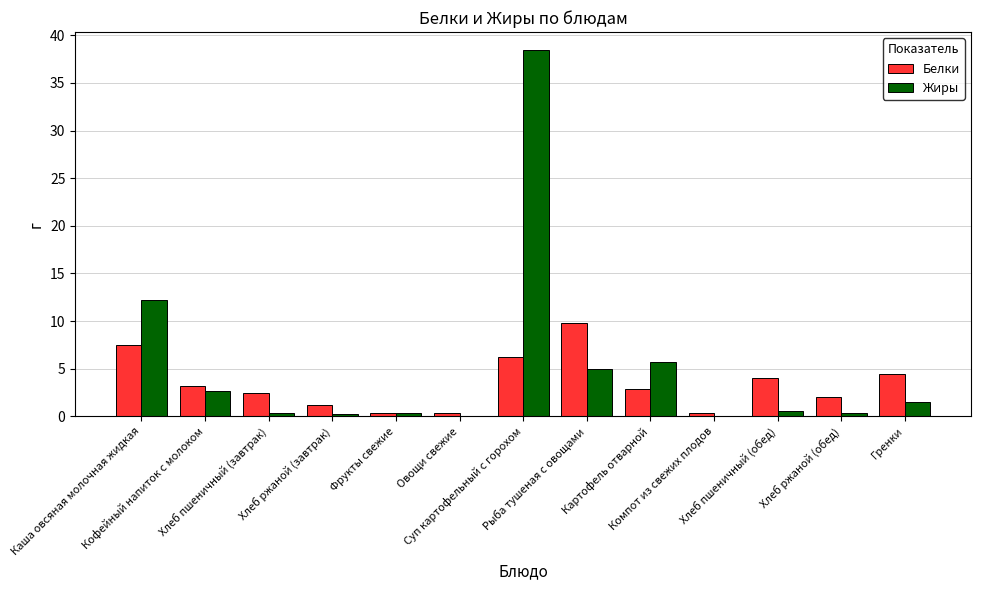

Which series has the largest total across all categories?

Жиры